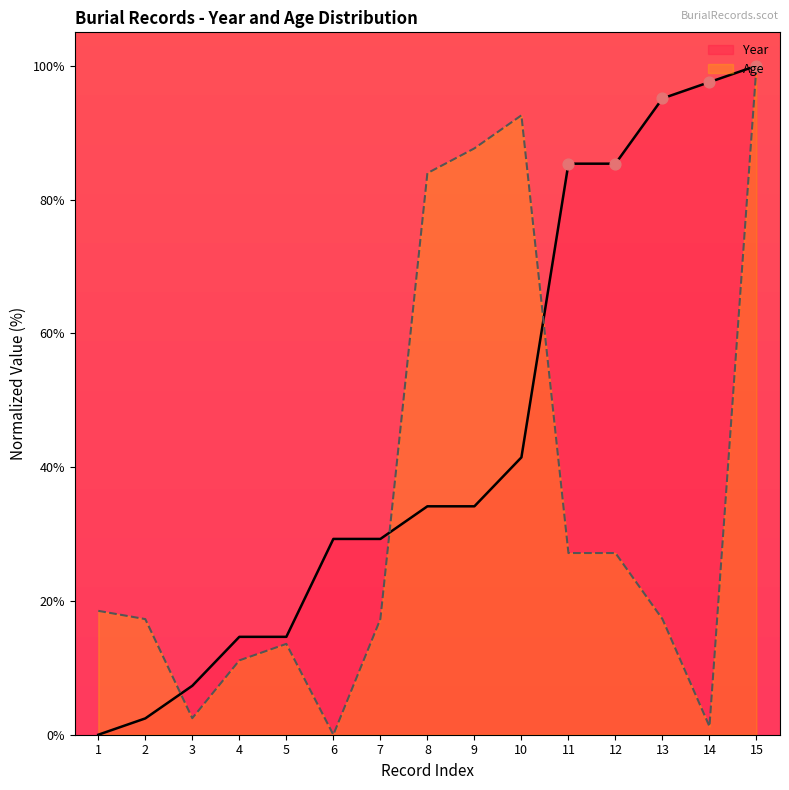

Which series has the largest Y range (max minus min)?

Year